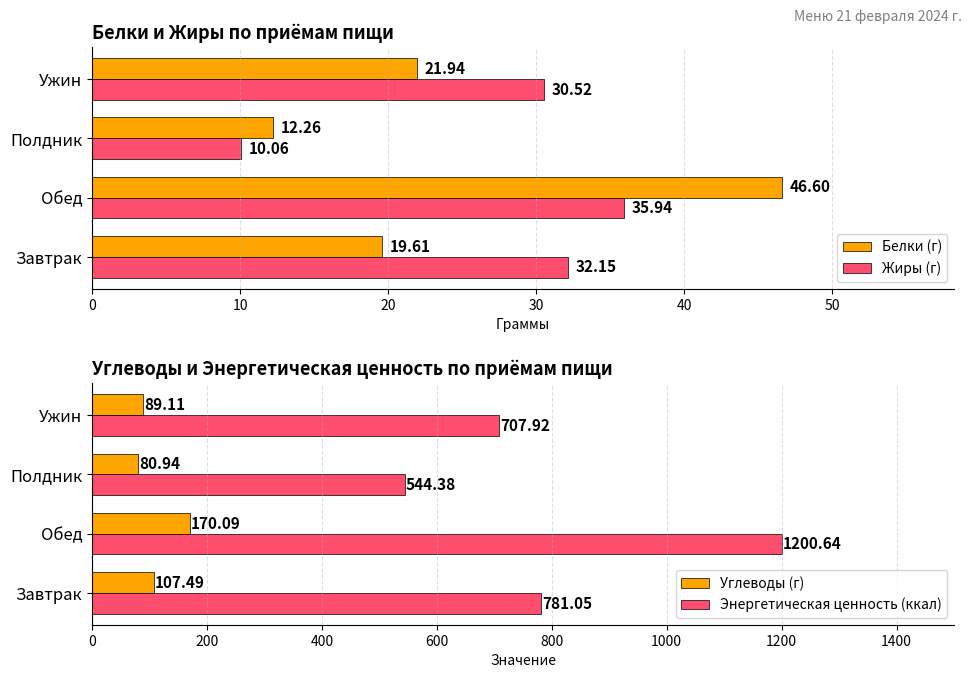

Is it true that Белки (г) equals 35.3 at Ужин?

False